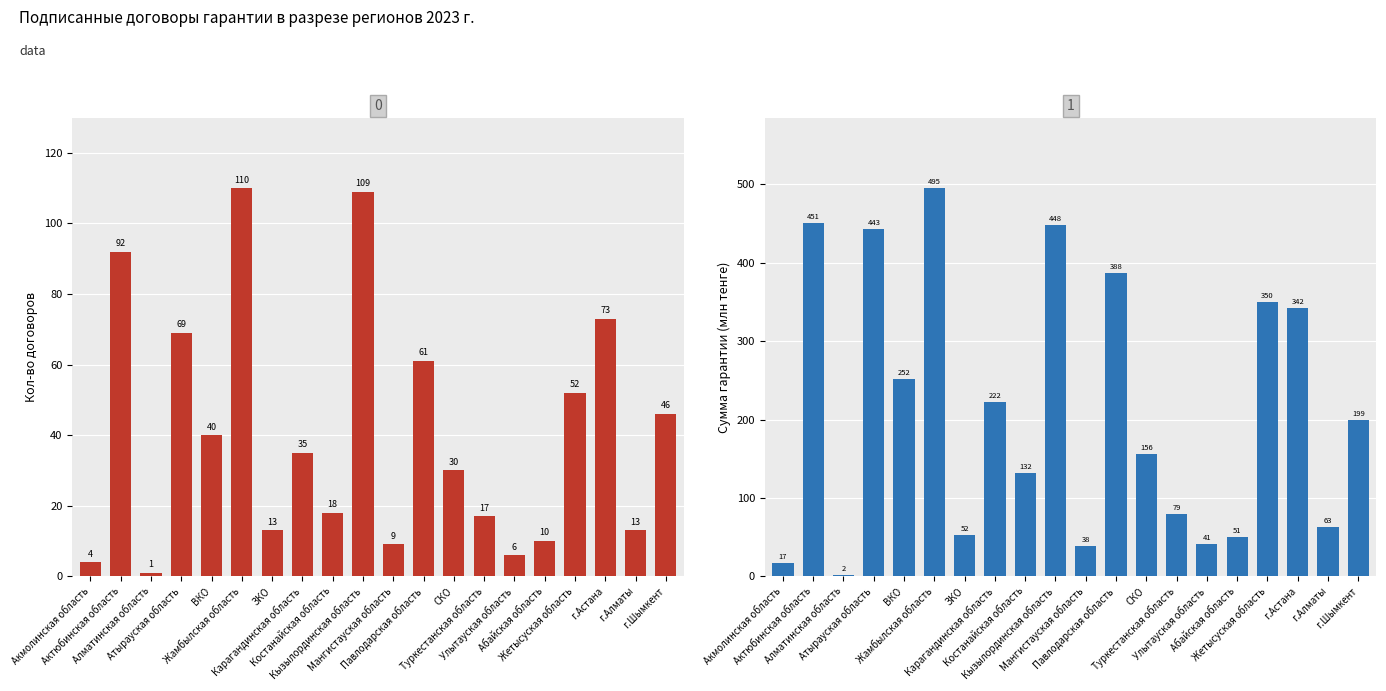

Count the number of data series in this chart.

2